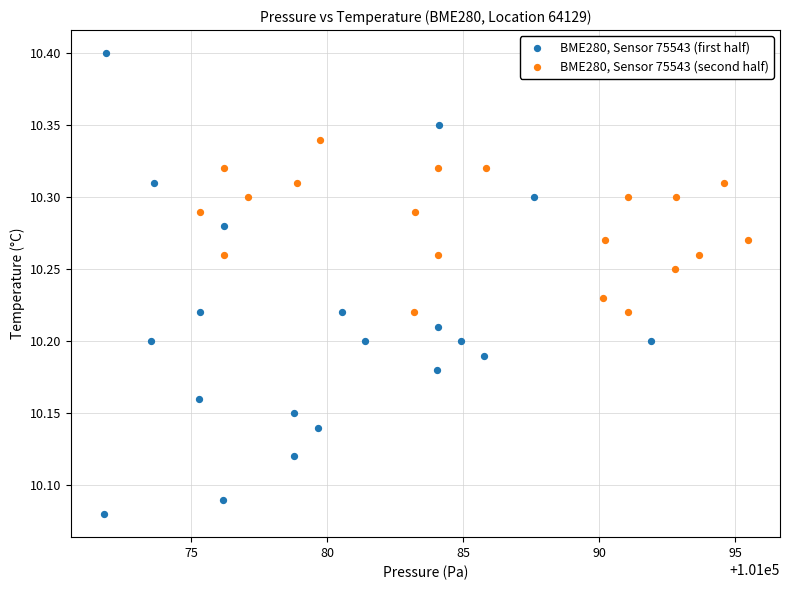

Which series reaches the minimum Y coordinate?

BME280, Sensor 75543 (first half)